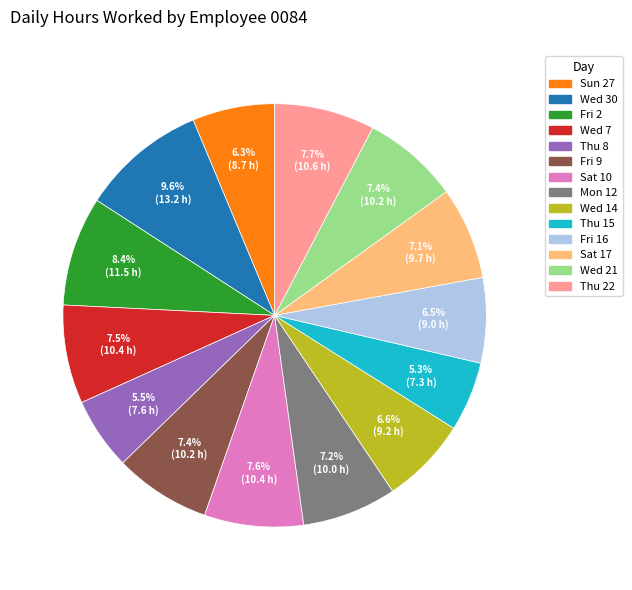

To the nearest percent, what is the difference between the largest and smallest slice percentages?

4%